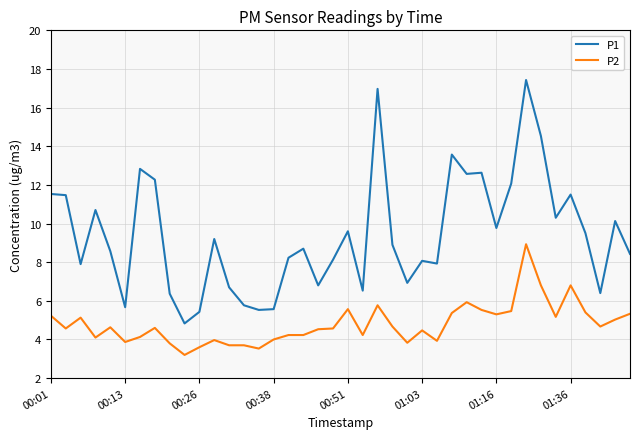

List the series in order of their overall mean, lowest first.

P2, P1